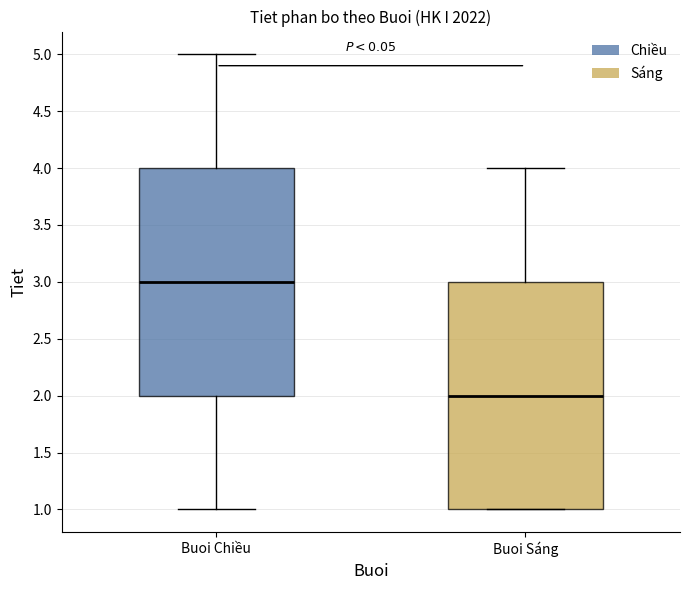

Reading left to right, read every box against the y-axis: the position of its median line, the range the box covers, and the ends of its whiskers. The values are not printed on the chart, so give them approximately, as read against the axis.

Buoi Chiều: median 3, box 2 to 4, whiskers 1 to 5
Buoi Sáng: median 2, box 1 to 3, whiskers 1 to 4